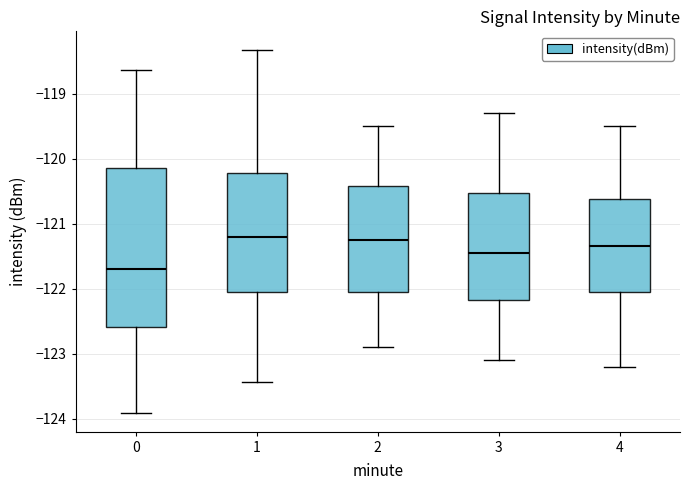

Reading left to right, read every box against the y-axis: the position of its median line, the range the box covers, and the ends of its whiskers. The values are not printed on the chart, so give them approximately, as read against the axis.

0: median -121.7, box -122.6 to -120.1, whiskers -123.9 to -118.6
1: median -121.2, box -122.0 to -120.2, whiskers -123.4 to -118.3
2: median -121.2, box -122.0 to -120.4, whiskers -122.9 to -119.5
3: median -121.4, box -122.2 to -120.5, whiskers -123.1 to -119.3
4: median -121.3, box -122.0 to -120.6, whiskers -123.2 to -119.5